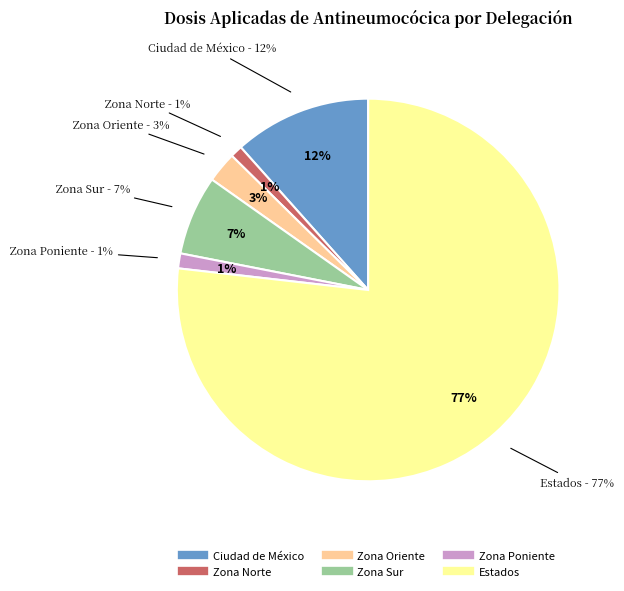

Between Zona Sur and Ciudad de México, which is larger?

Ciudad de México